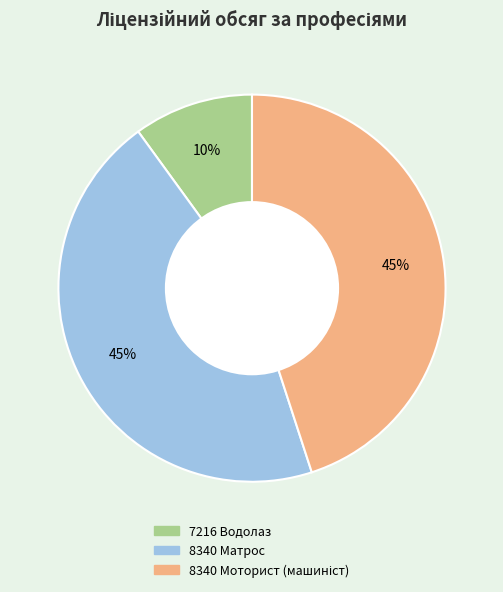

What percentage is the 7216 Водолаз slice, to the nearest percent?

10%